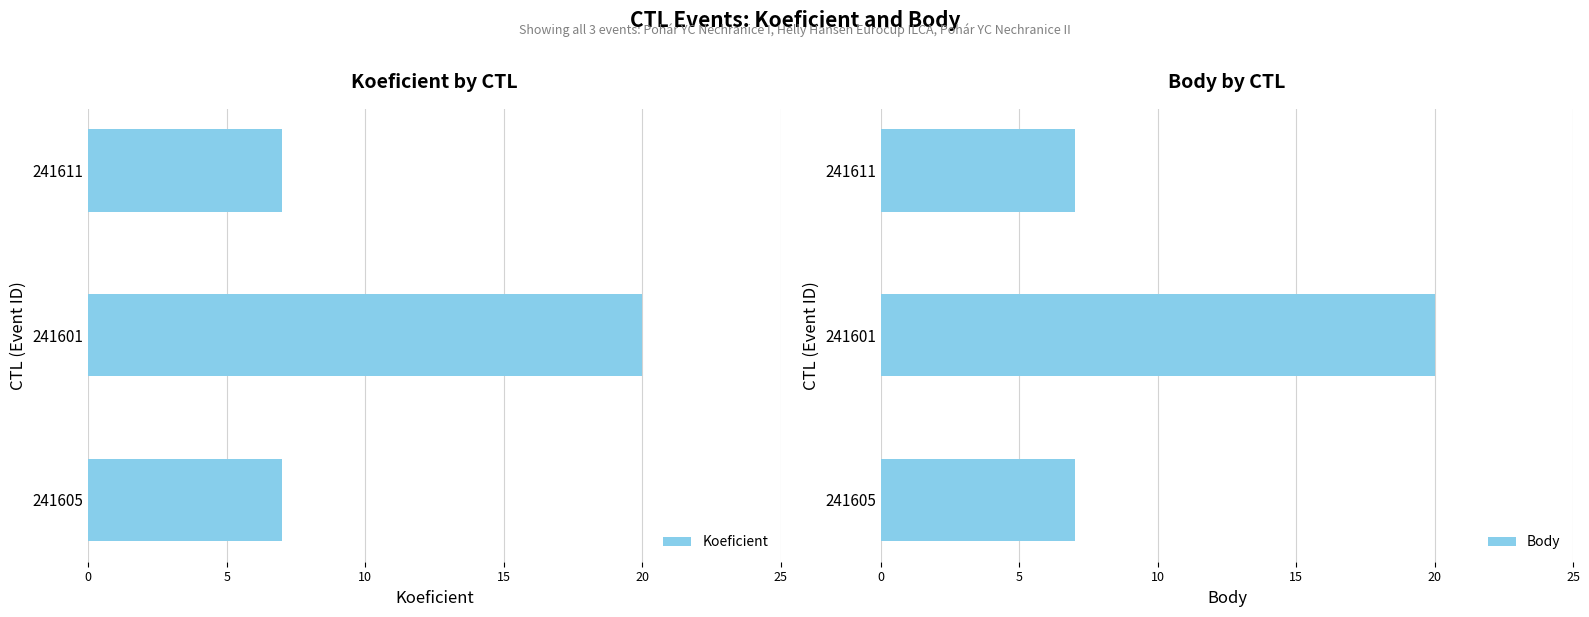

At how many categories does at least one series exceed 10?

1